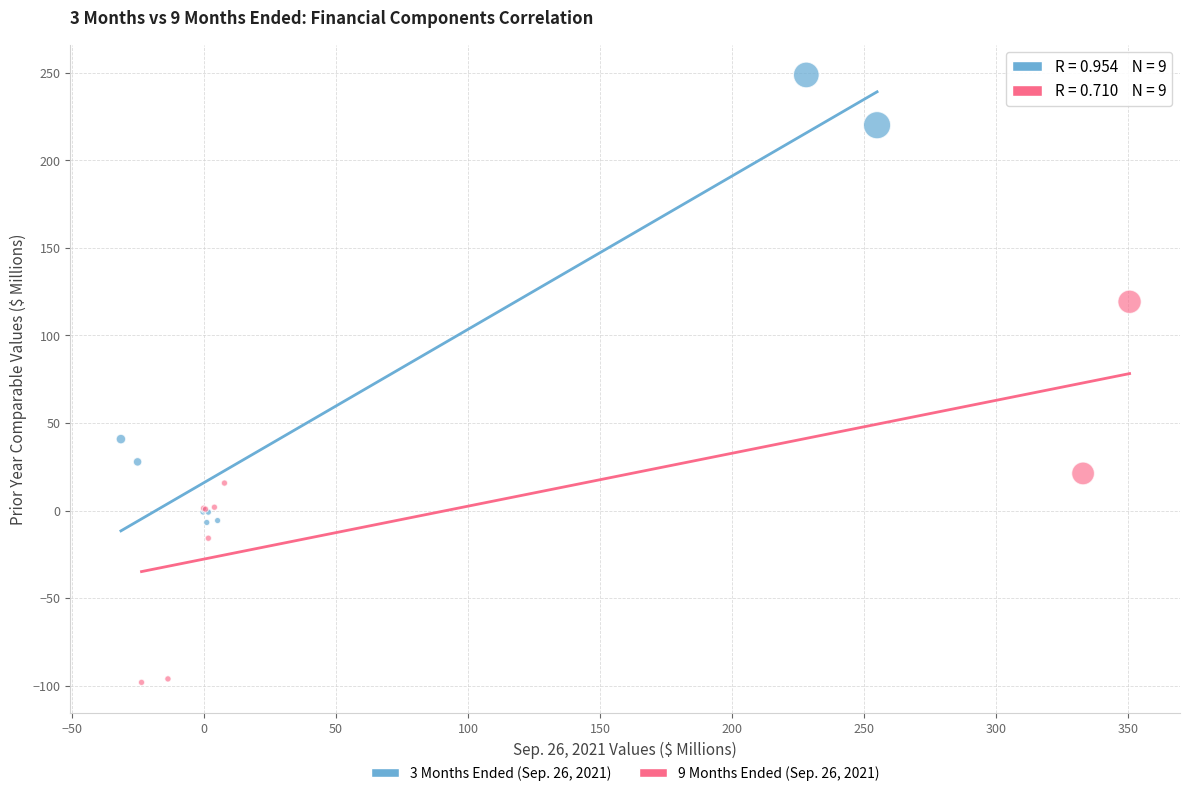

Which series reaches the maximum Y coordinate?

3 Months Ended (Sep. 26, 2021)